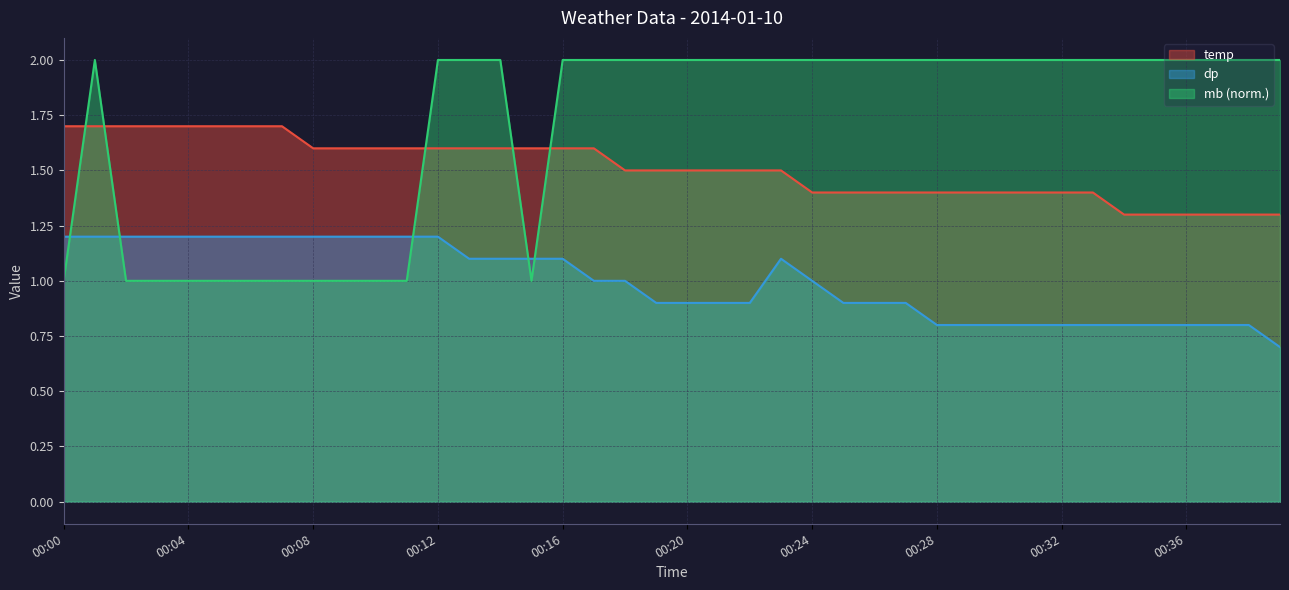

In mb, how many points are lower than both neighbors (excluding endpoints)?

1